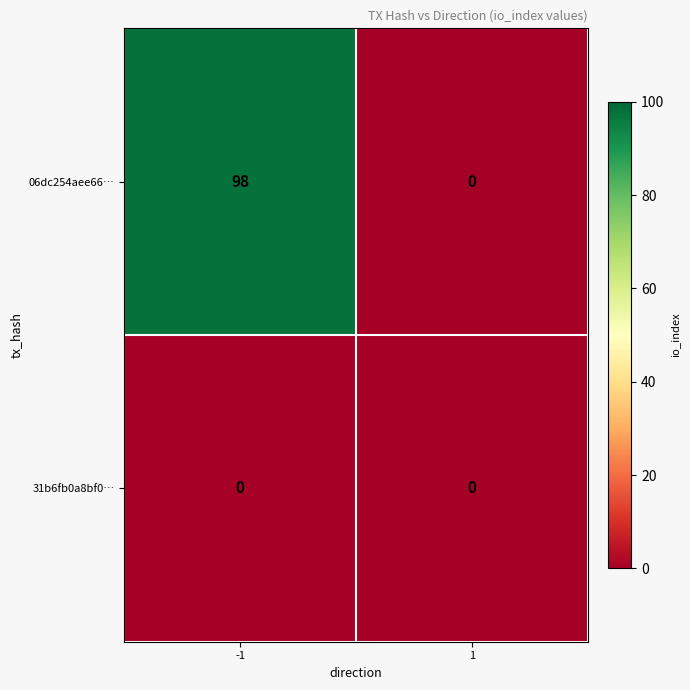

Reading right to left, transcribe all the data shown in this chart.

06dc254aee66…: 1=0	-1=98
31b6fb0a8bf0…: 1=0	-1=0